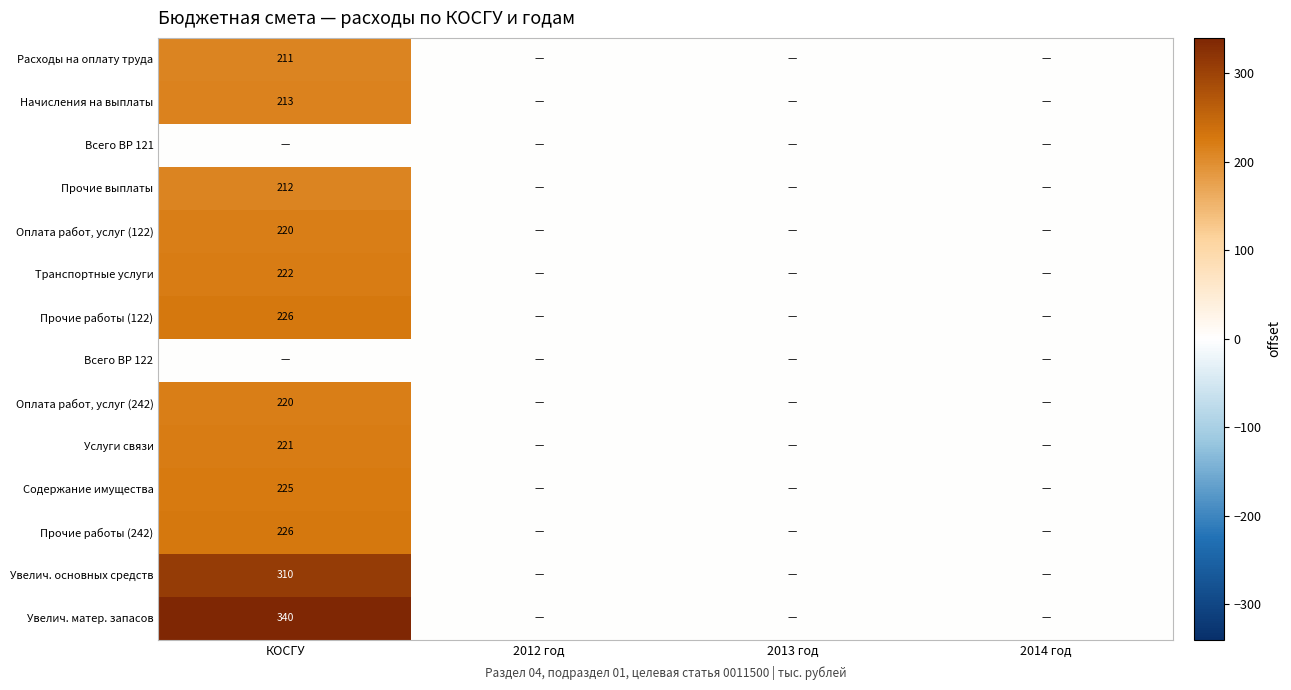

The value of Содержание имущества at 2014 год is -107. True or false?

False